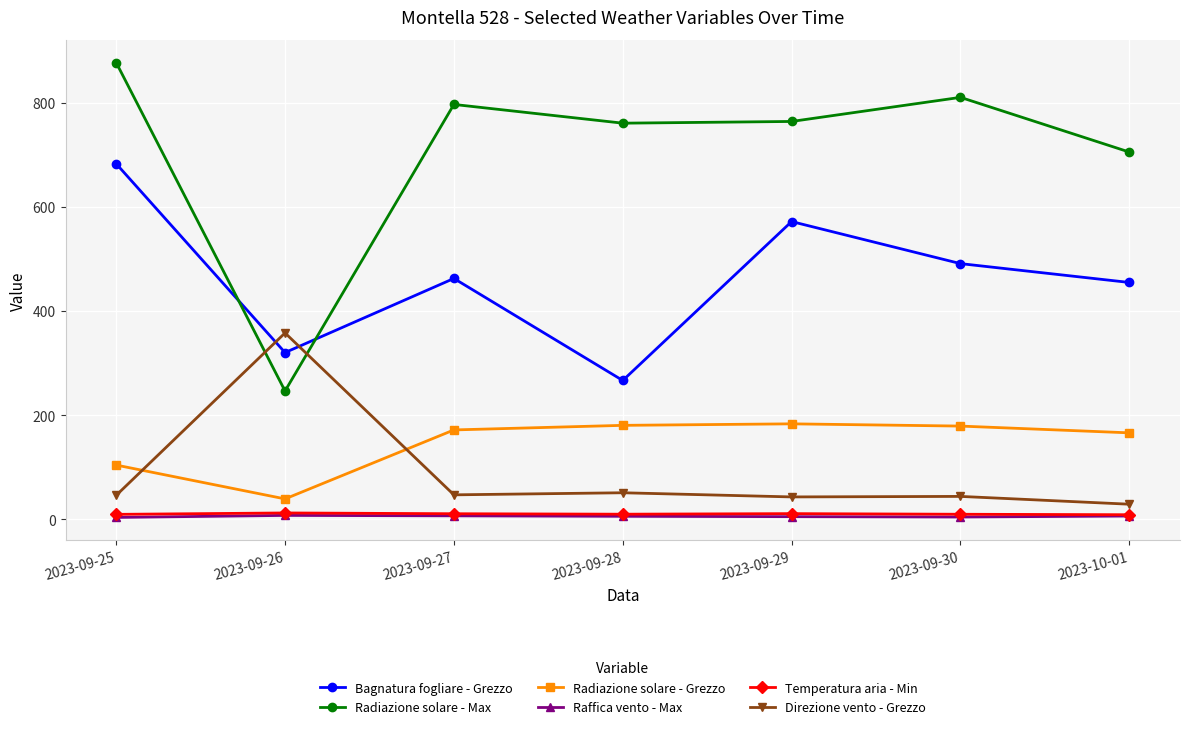

At which label does Raffica vento - Max first exceed 5?

2023-09-26